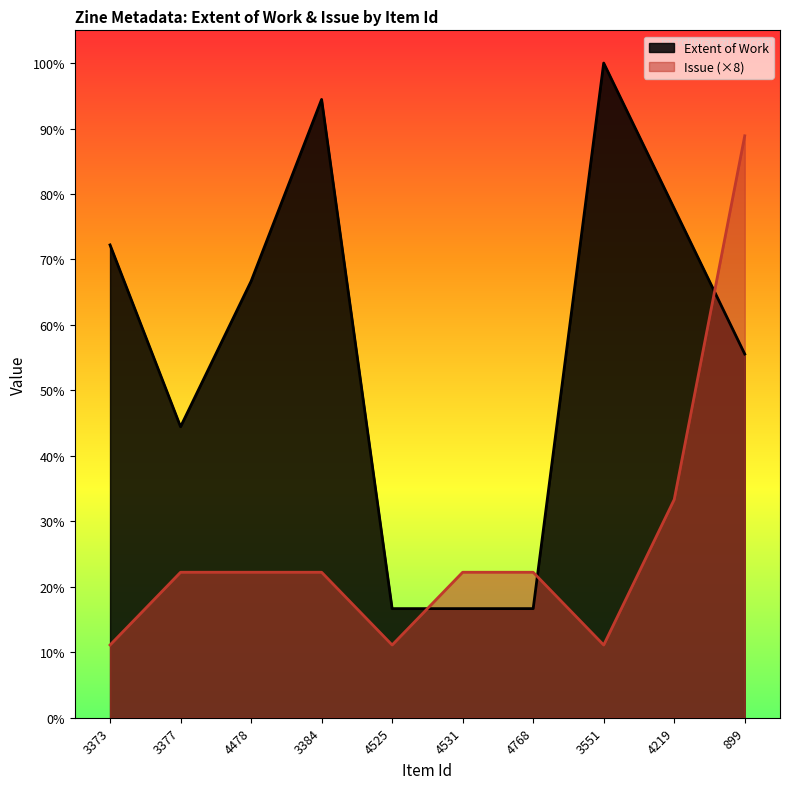

At which category is the sum across all series the highest?

899